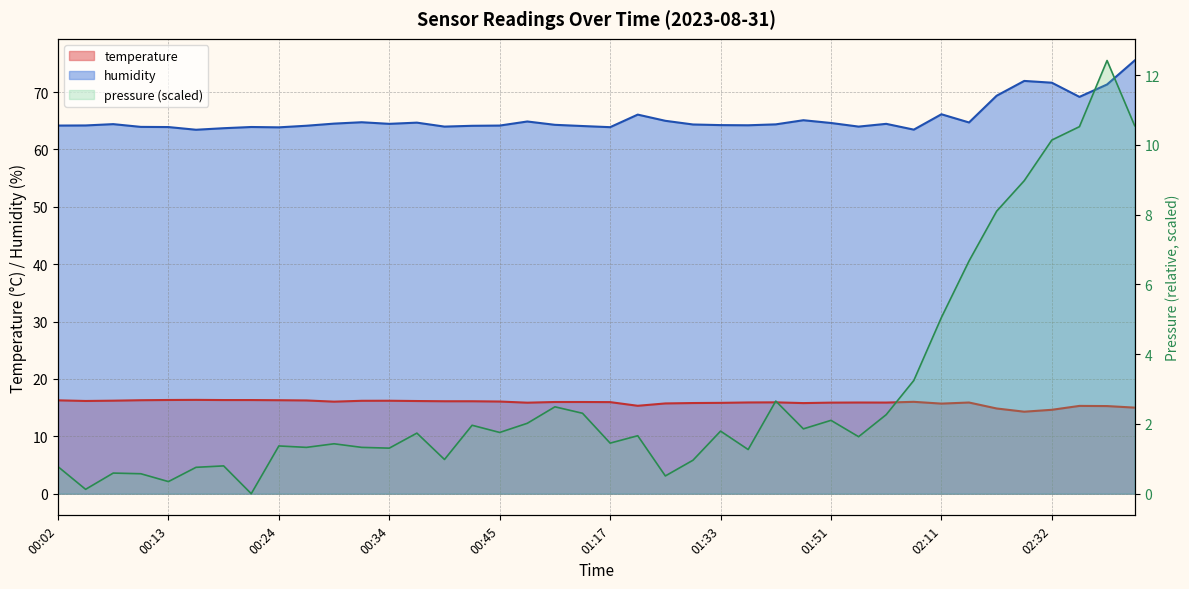

The humidity series shows 85.4 at 02:23. True or false?

False